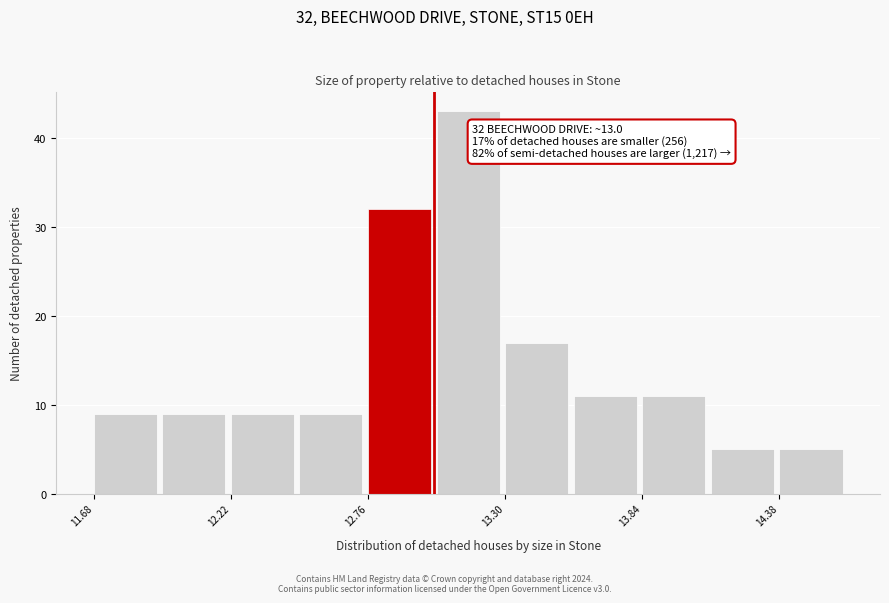

Read against the x-axis, roughly where is the centre of the tallest bar?

13.2